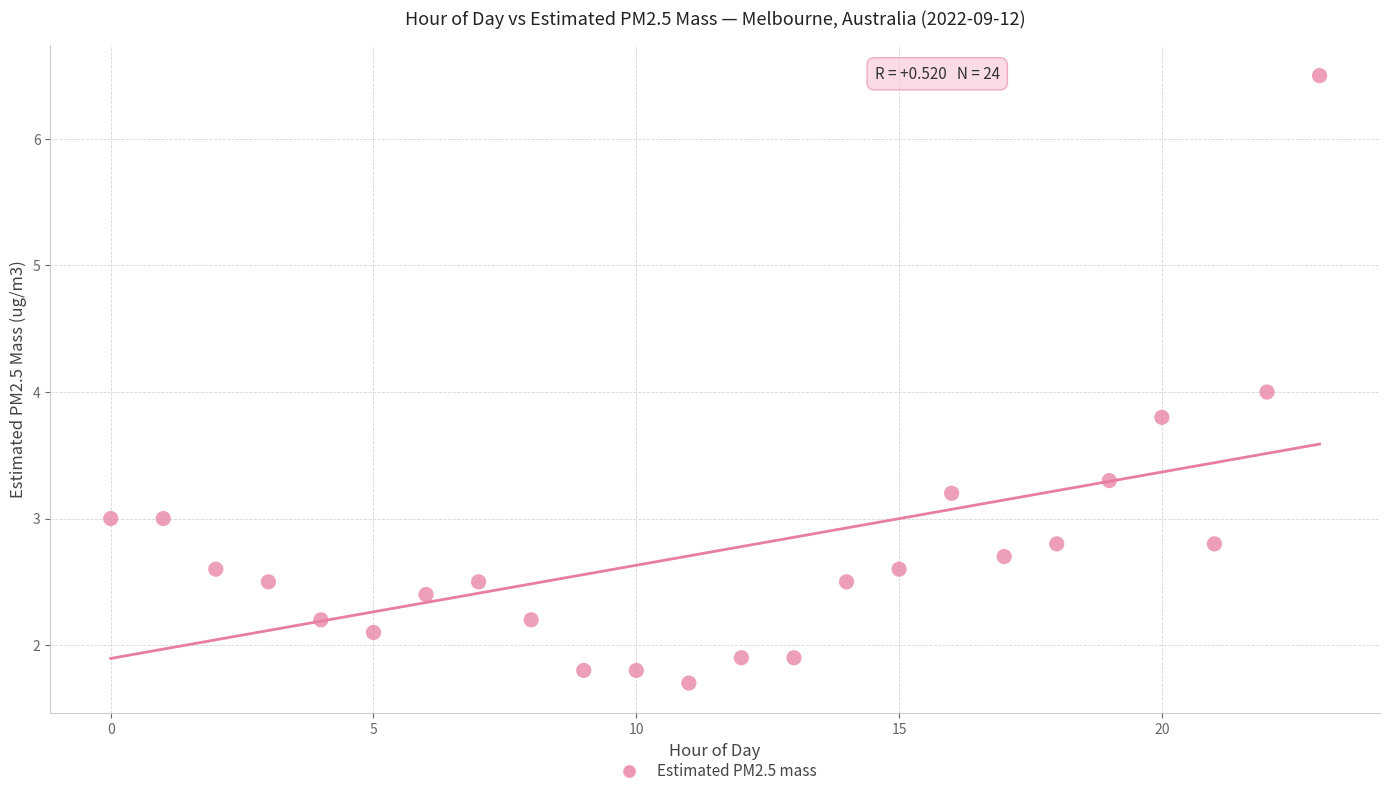

What is the range of Y values (max minus min)?

4.8